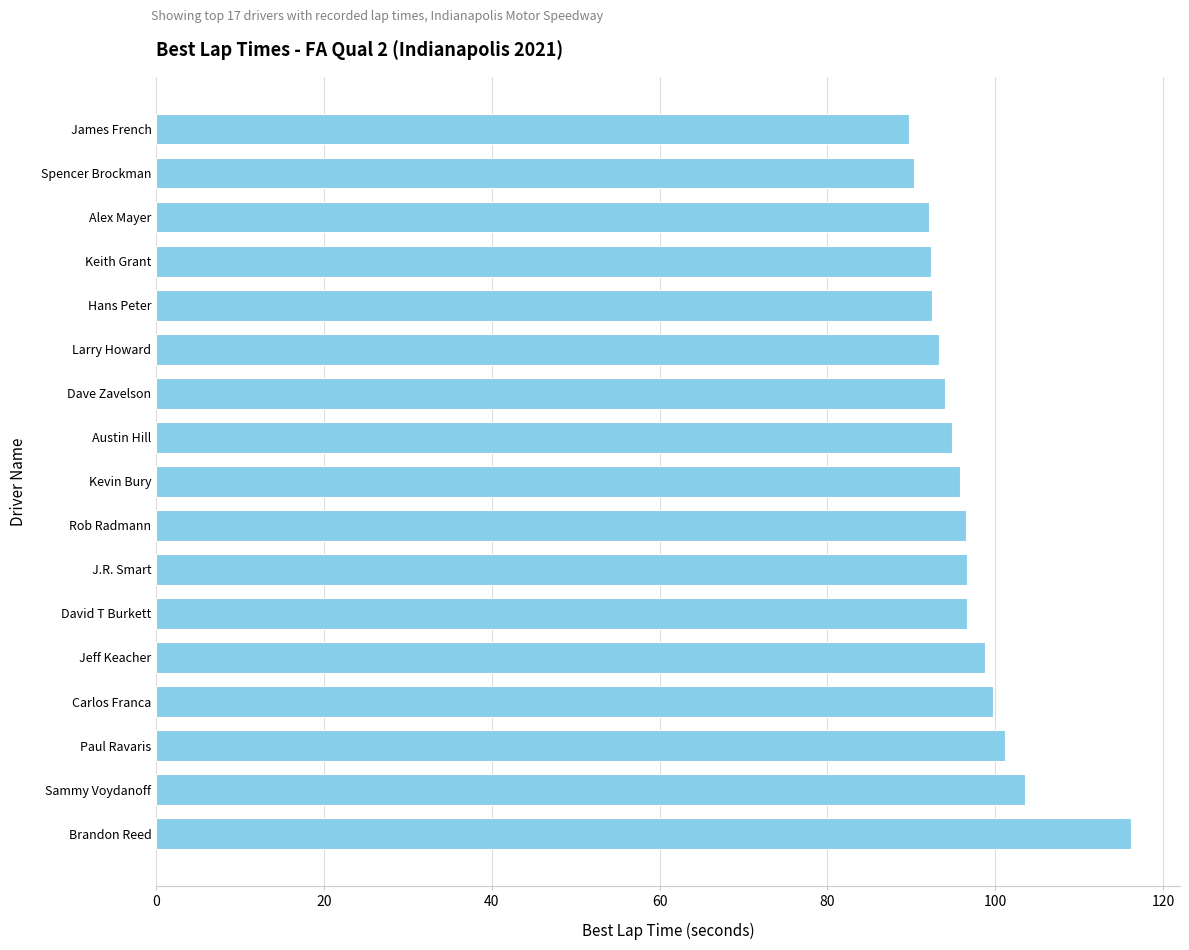

What is the average value?

96.7